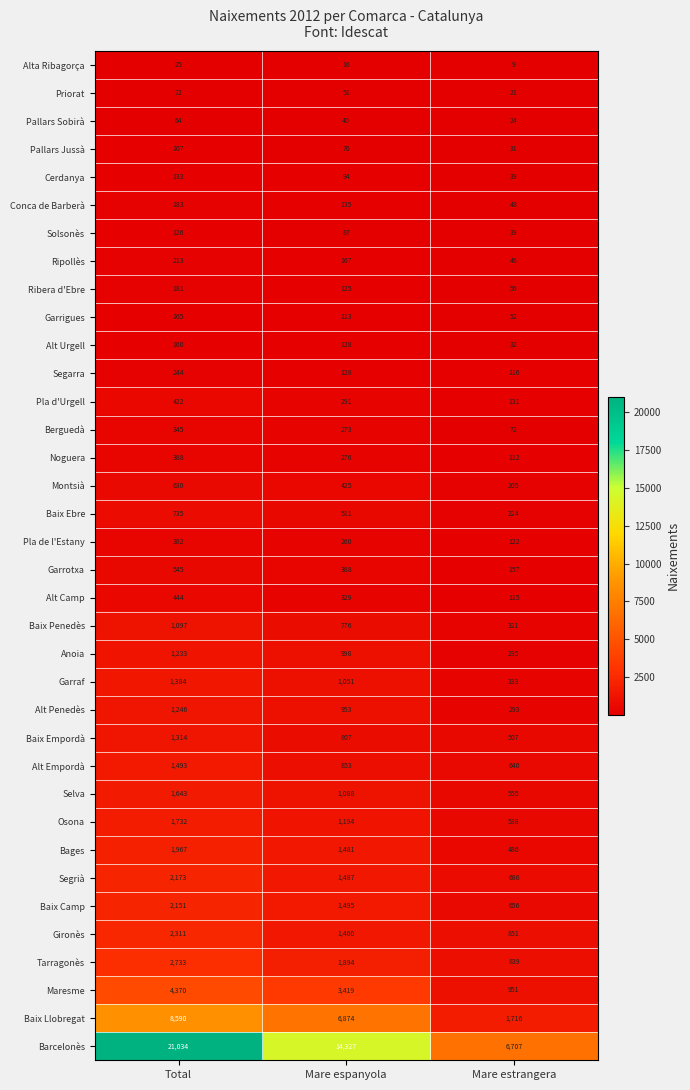

Which series has the largest total across all categories?

Barcelonès